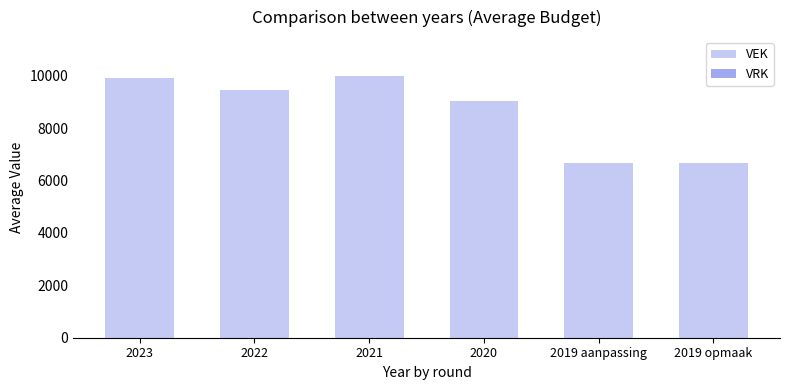

What is the sum of all values?

51706